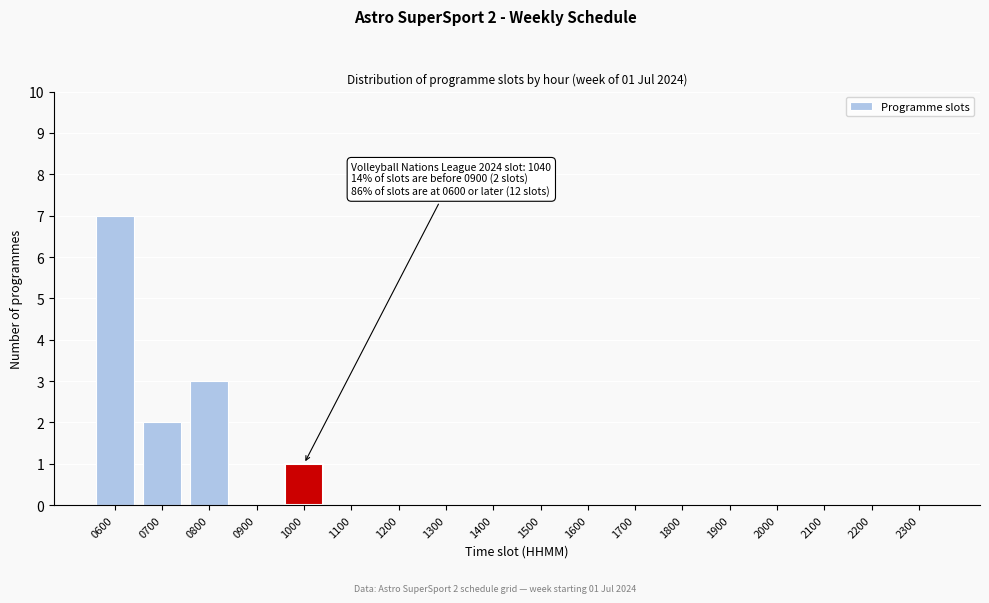

Reading left to right, transcribe all the data shown in this chart.

0600=7	0700=2	0800=3	0900=0	1000=1	1100=0	1200=0	1300=0	1400=0	1500=0	1600=0	1700=0	1800=0	1900=0	2000=0	2100=0	2200=0	2300=0